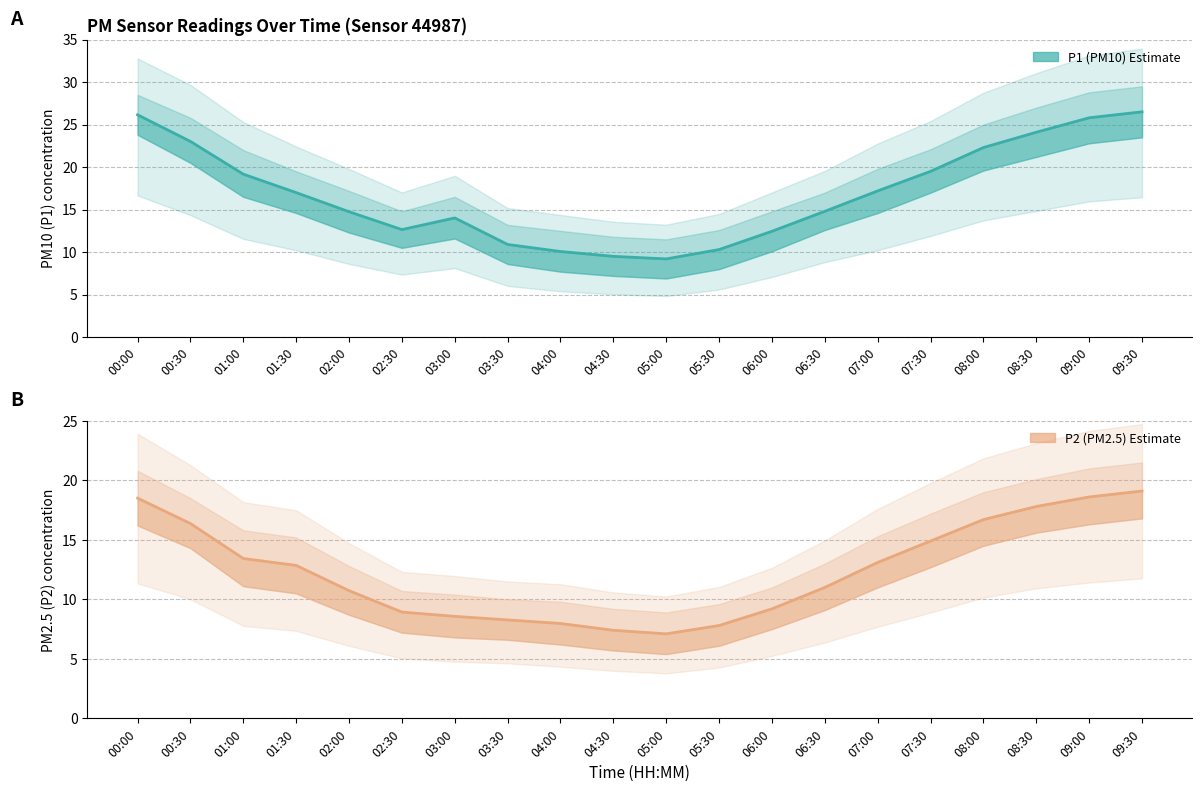

List the series in order of their peak value, highest first.

P1 (PM10), P2 (PM2.5)